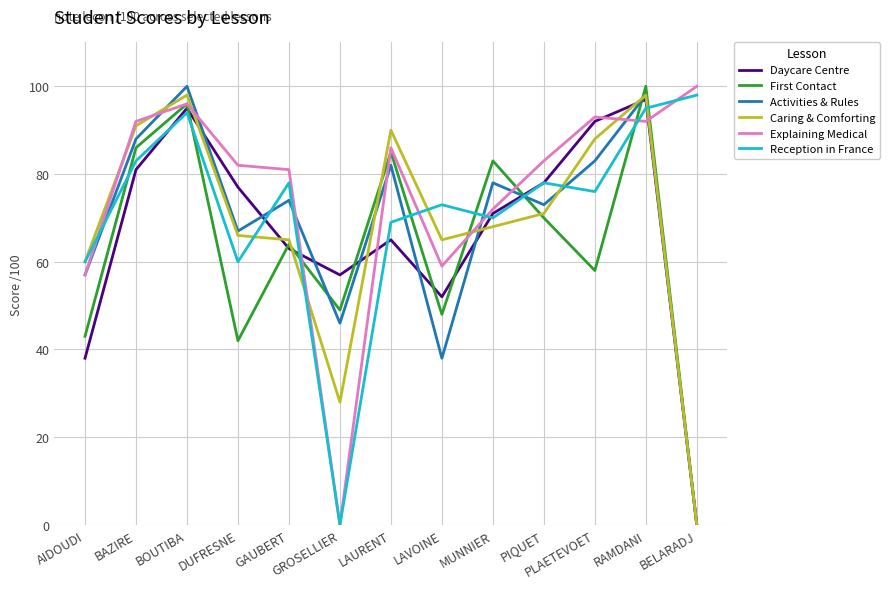

True or false: Explaining Medical has a value of 156 at RAMDANI.

False